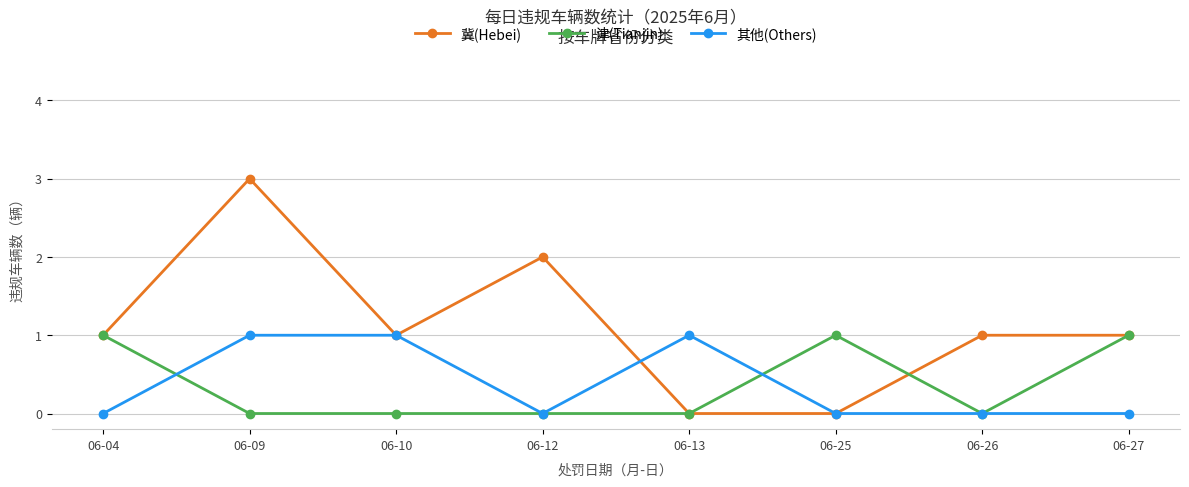

What is the value of the 冀(Hebei) point at the 8th from the left?

1